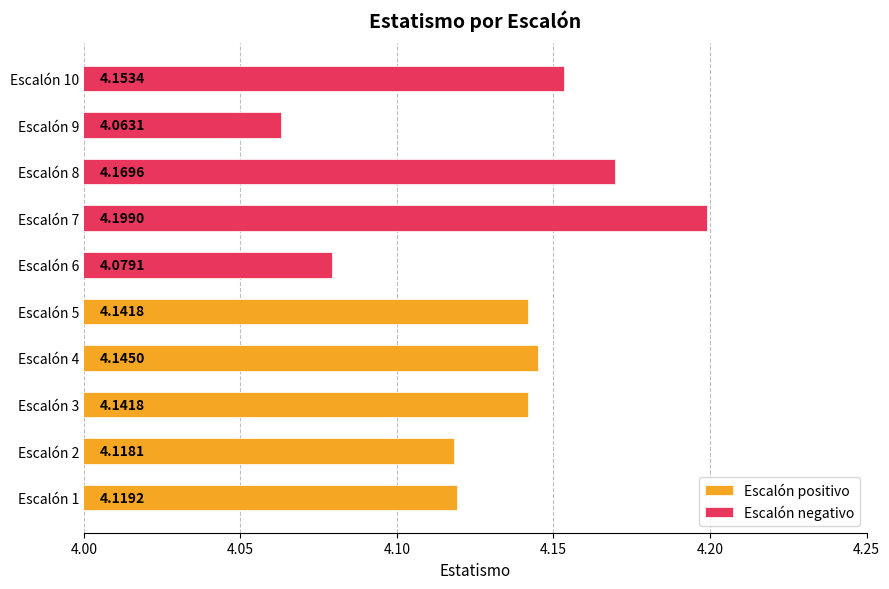

At 4.15, list the series in order from largest to smallest.

Escalón positivo, Escalón negativo